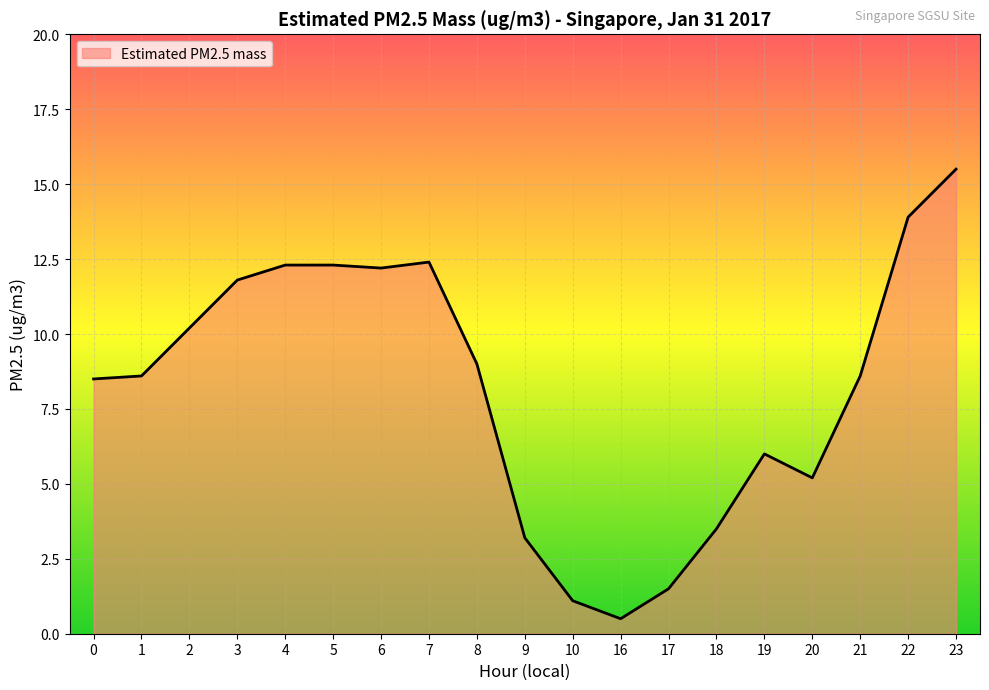

What is the smallest value displayed?

0.5